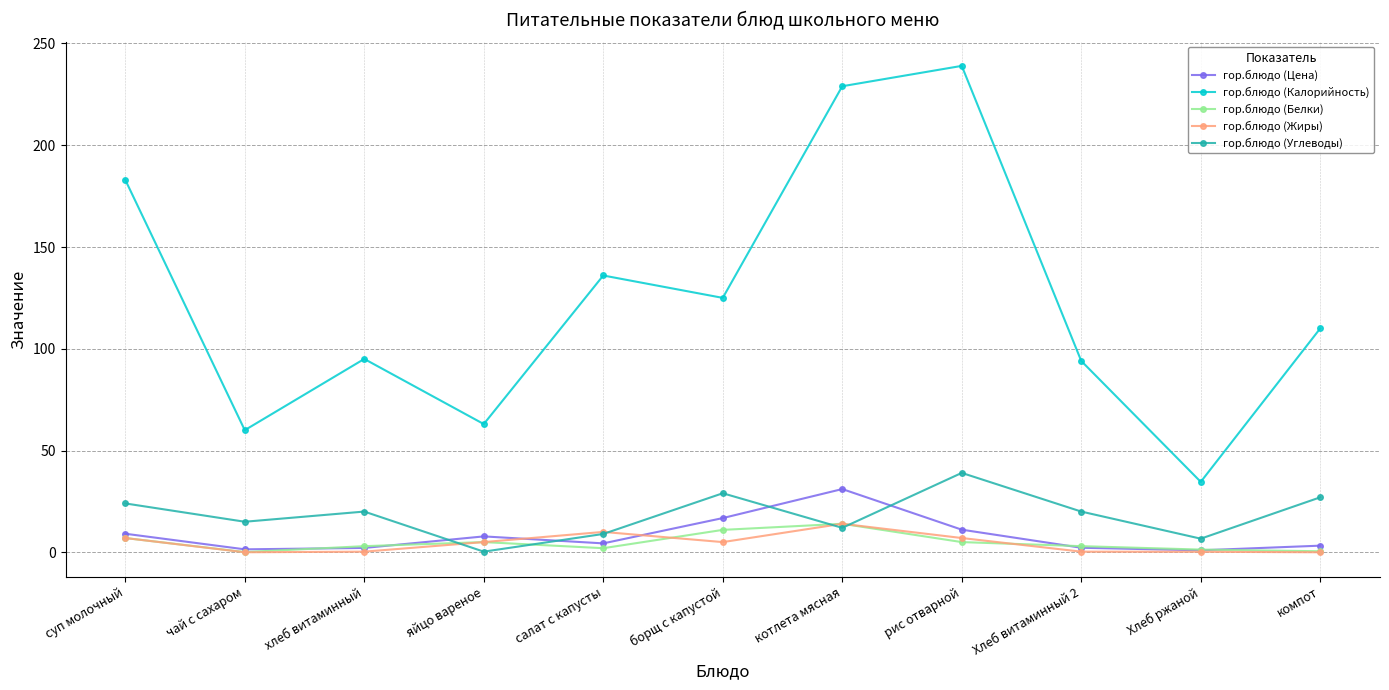

Is the value of гор.блюдо (Белки) at компот greater than the value of гор.блюдо (Калорийность) at рис отварной?

No